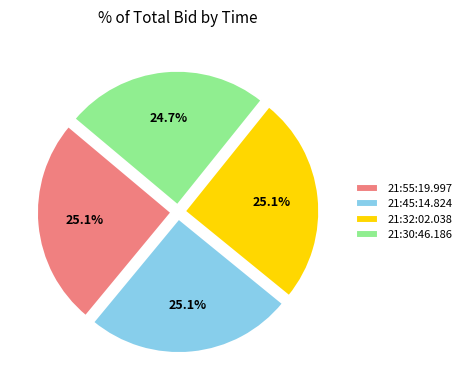

Is the sum of 21:30:46.186 and 21:55:19.997 greater than half?

No